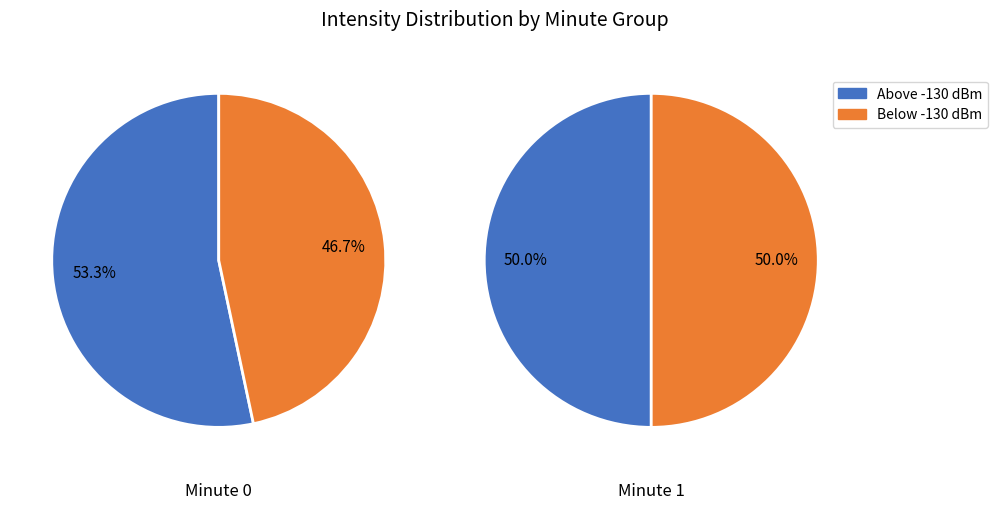

True or false: 1 accounts for 42% of the total.

True